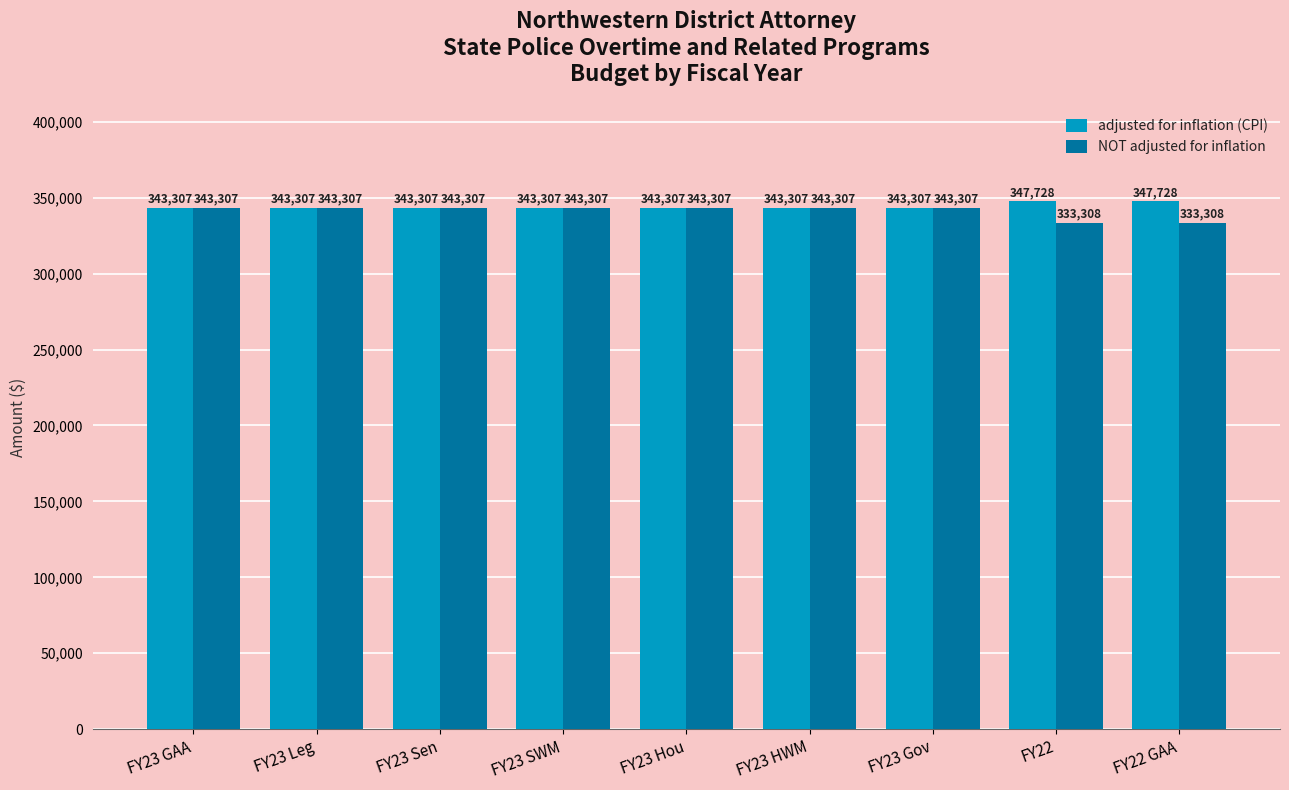

List the series in order of their overall mean, lowest first.

NOT adjusted for inflation, adjusted for inflation (CPI)